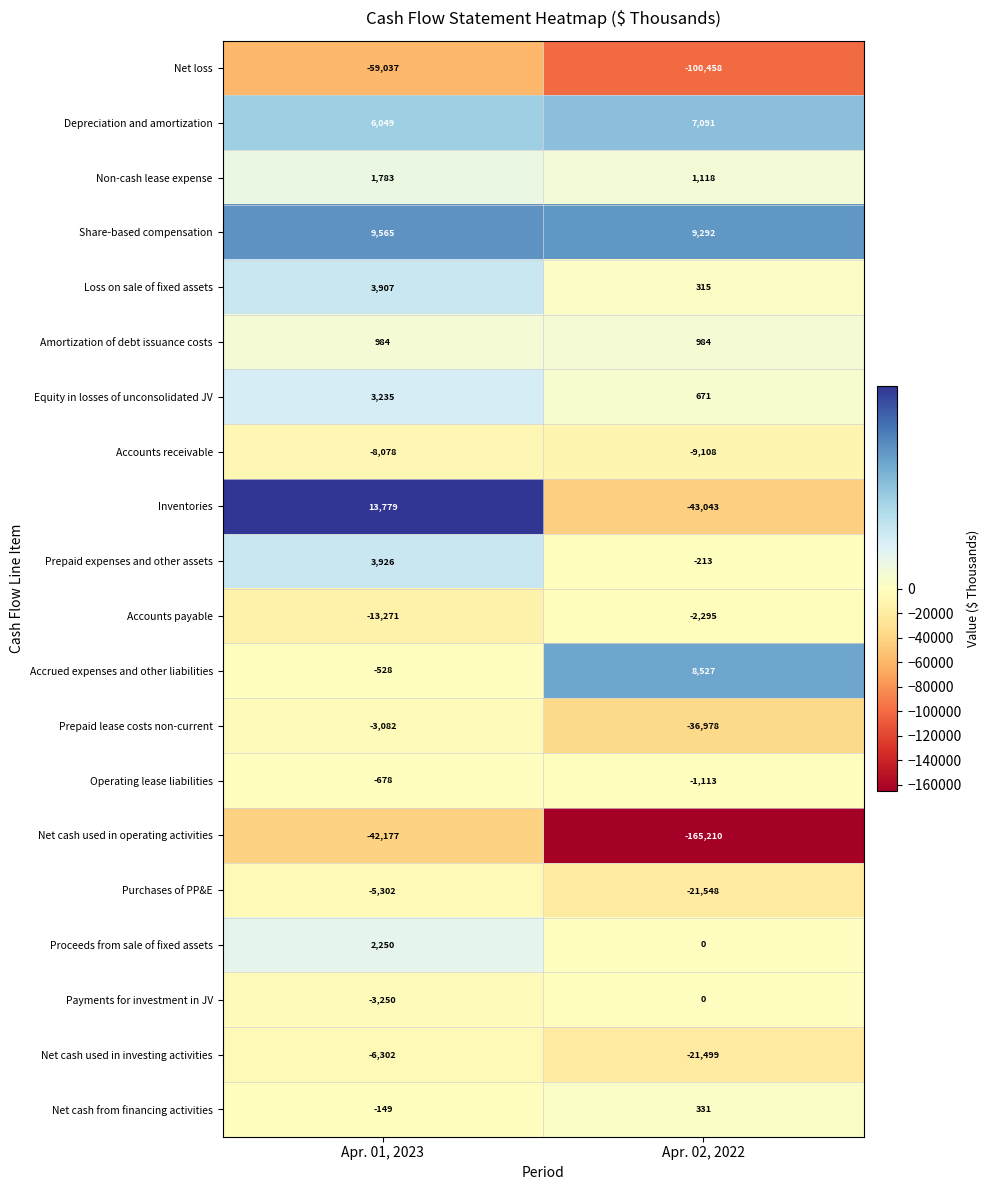

Between Apr. 01, 2023 and Apr. 02, 2022, which series saw the biggest shift?

Net cash used in operating activities